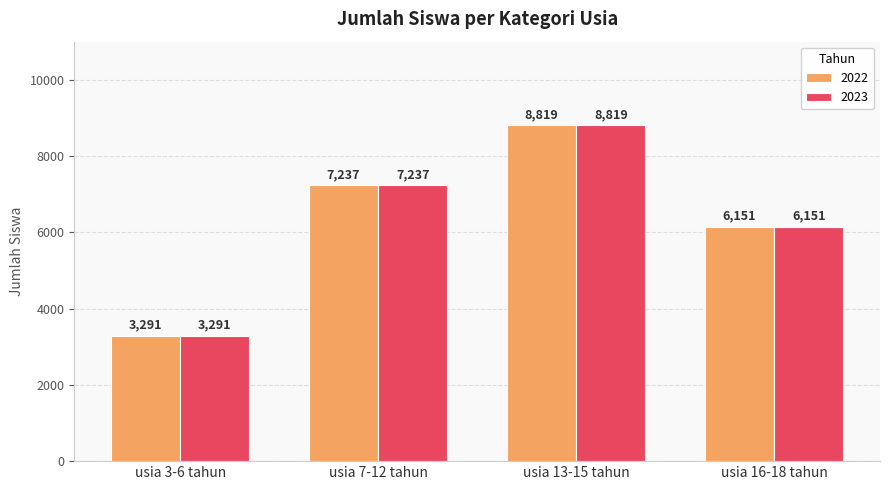

How many data points in 2023 are less than 7237?

2